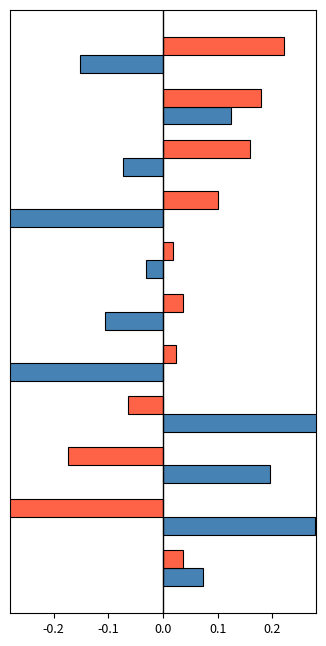

What is the difference between the maximum and minimum values in the weight series?

0.8